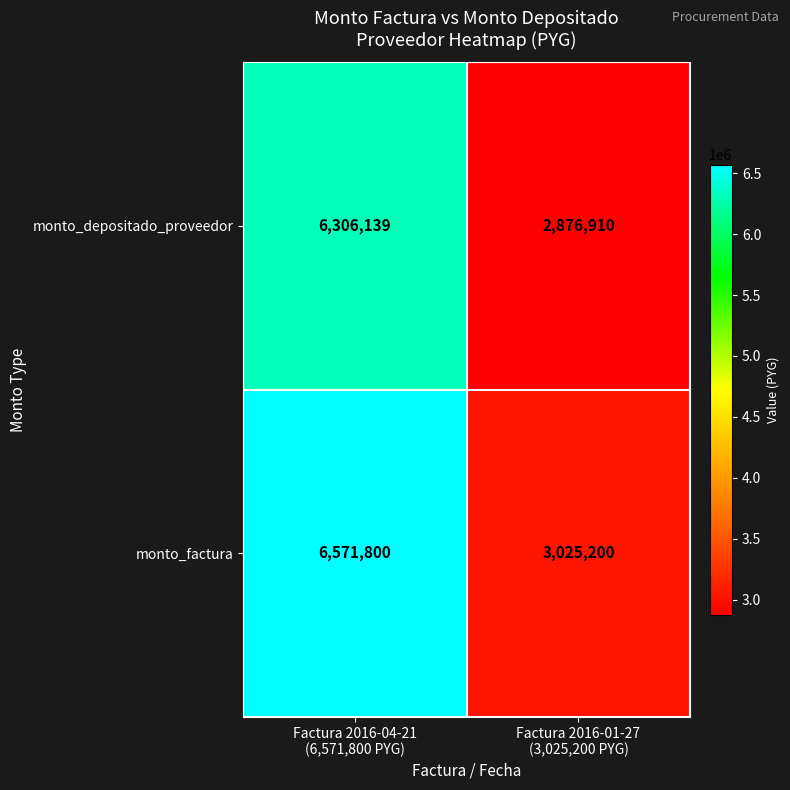

Rank the series by their average value, from highest to lowest.

monto_factura, monto_depositado_proveedor